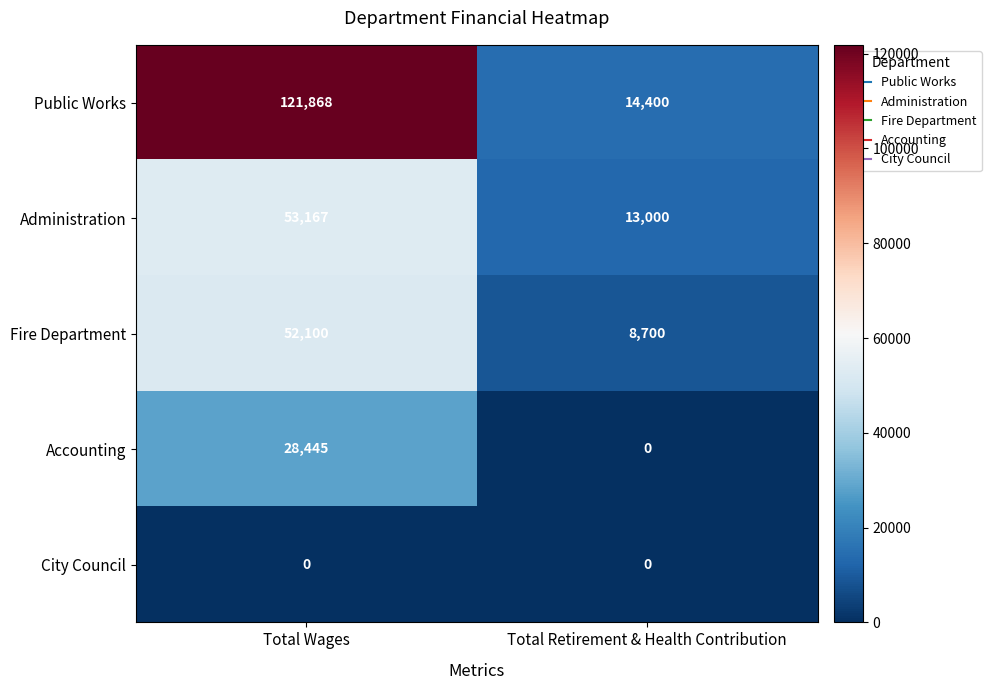

At how many categories does at least one series exceed 98458?

1